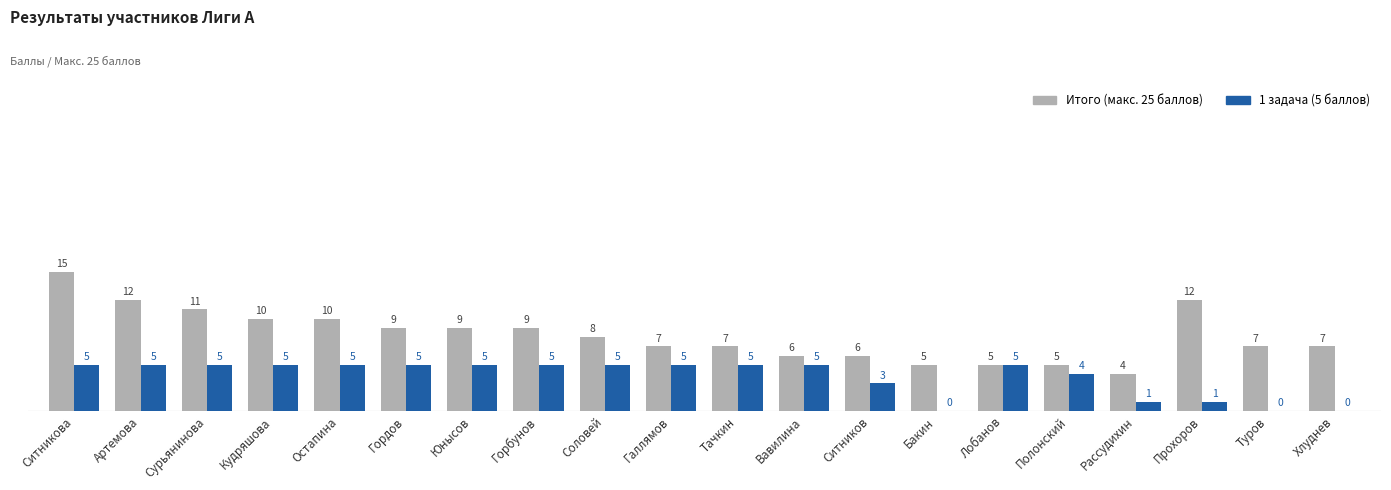

Does the chart contain stacked bars?

No